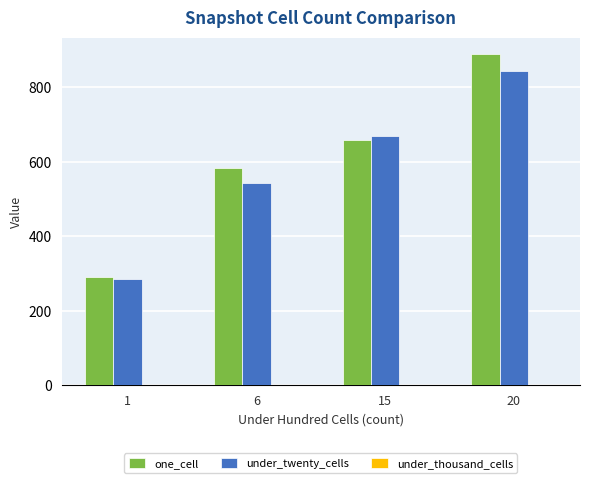

Where is under_twenty_cells nearest to the value 564?

6